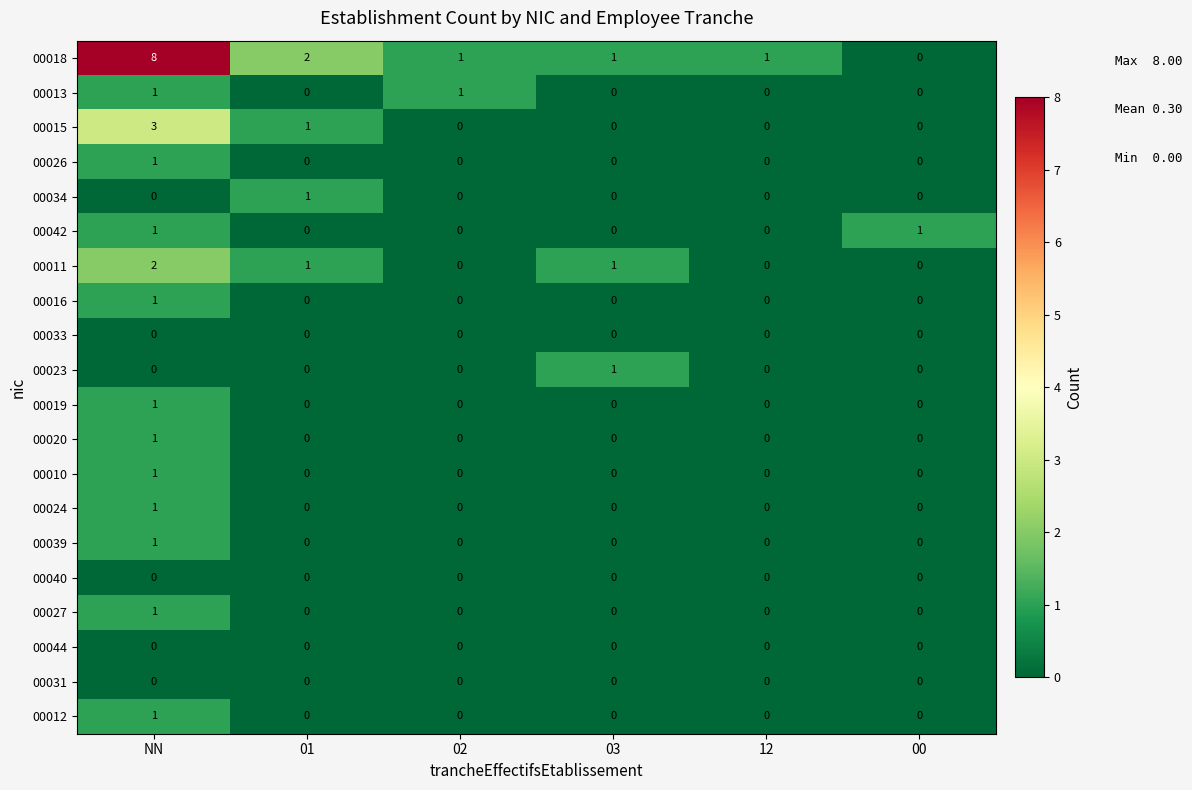

Which series has the largest total across all categories?

00018